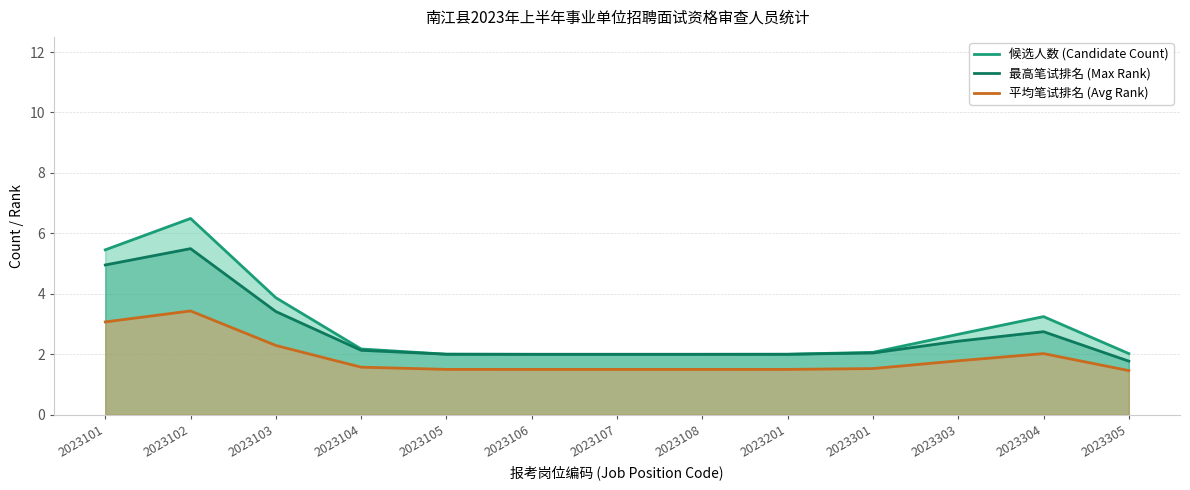

Does the chart display data point markers on the line(s)?

No